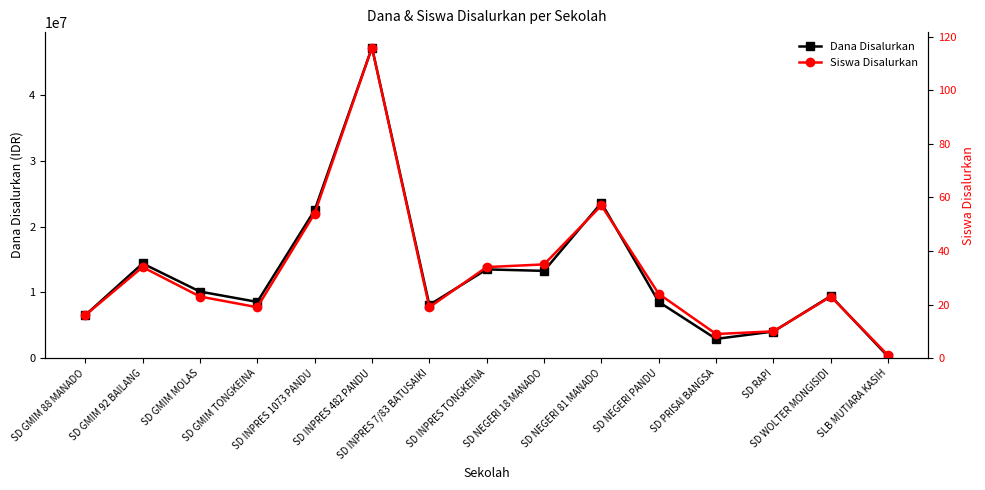

At which label does Dana Disalurkan reach its minimum?

SLB MUTIARA KASIH